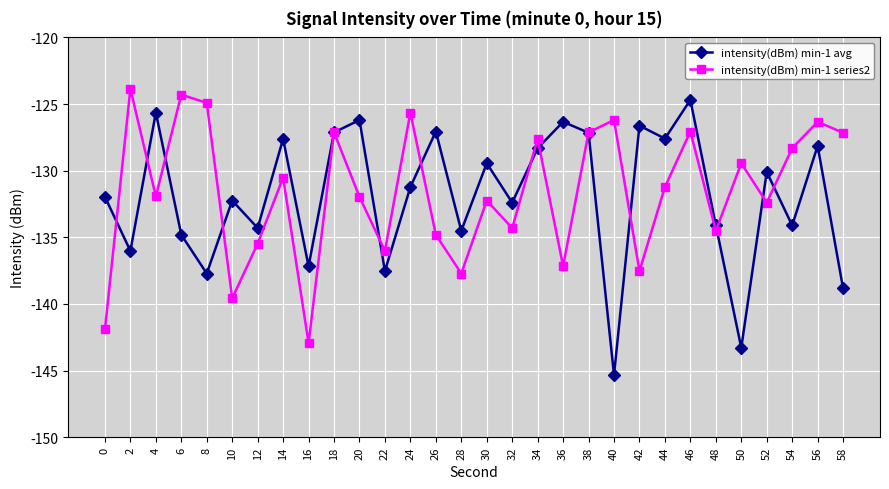

What is the average value of the intensity(dBm) min-1 avg series?

-131.9